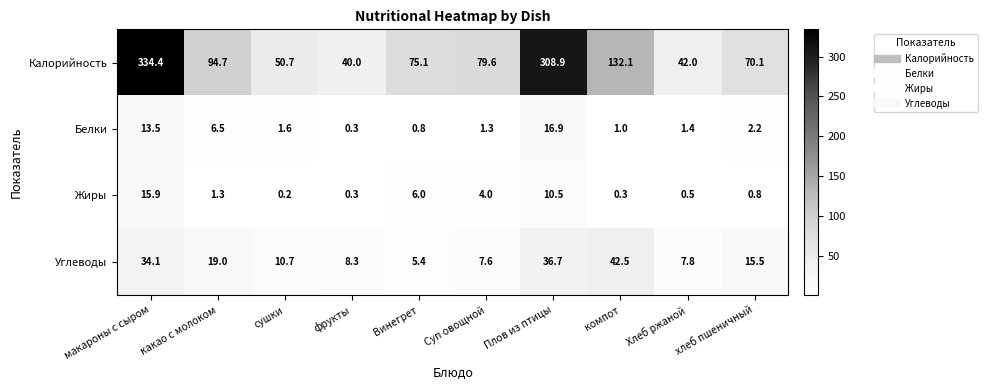

The value of Белки at фрукты is 0.3. True or false?

True